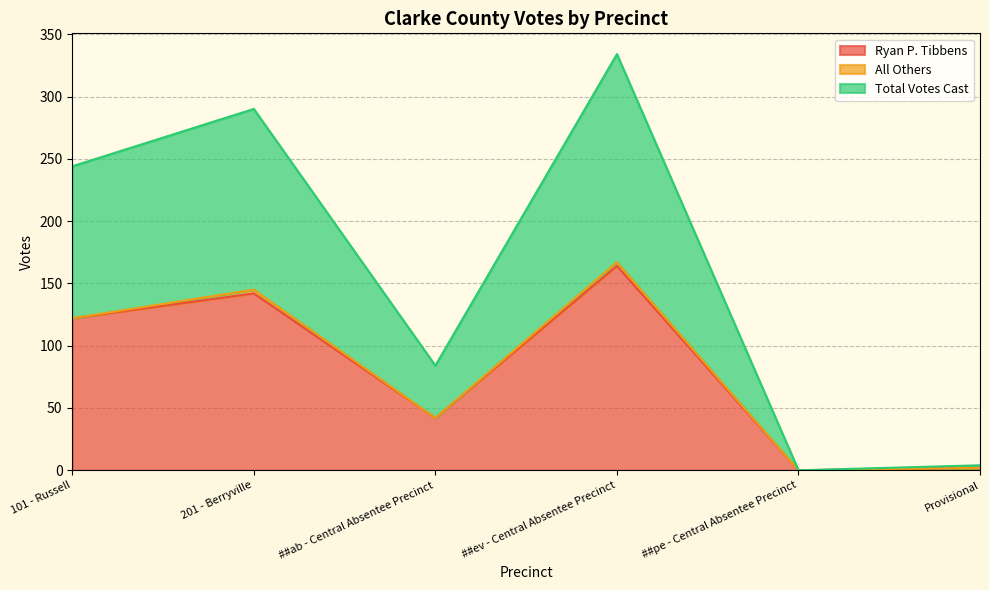

Is the value of Ryan P. Tibbens at ##ev - Central Absentee Precinct greater than the value of Total Votes Cast at ##ev - Central Absentee Precinct?

No